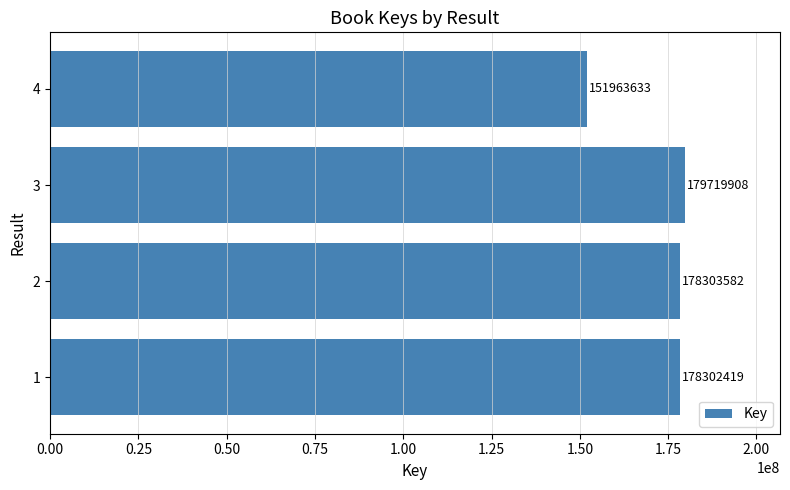

Reading bottom to top, what are all the values shown in this chart?

1=178302419	2=178303582	3=179719908	4=151963633